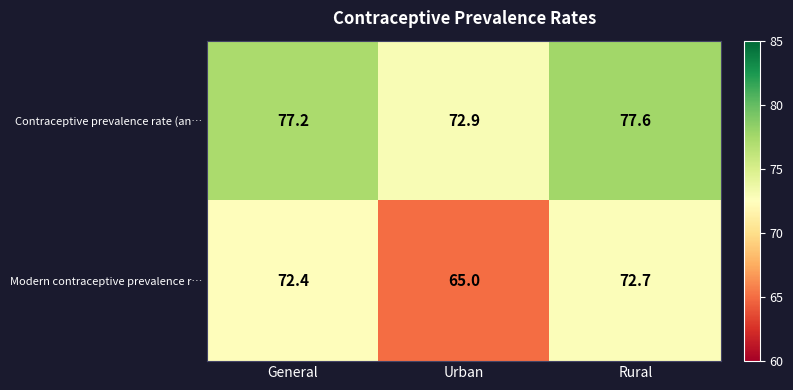

The Modern contraceptive prevalence r… series shows 44.8 at Rural. True or false?

False